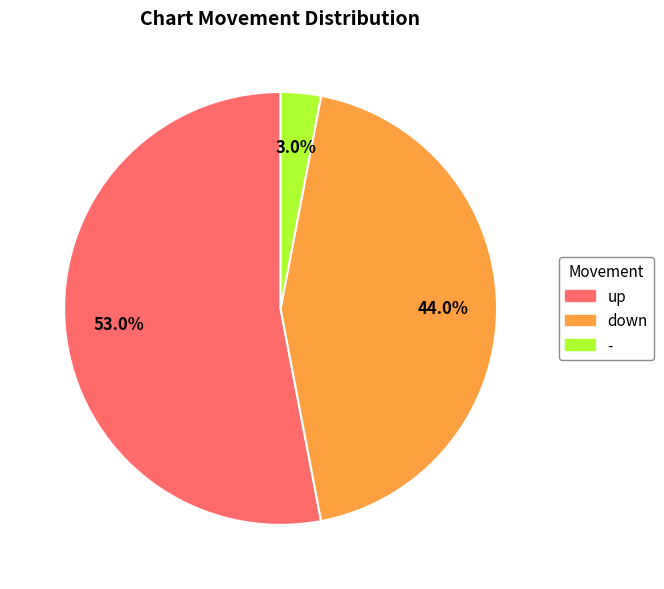

What percentage is the down slice, to the nearest percent?

44%